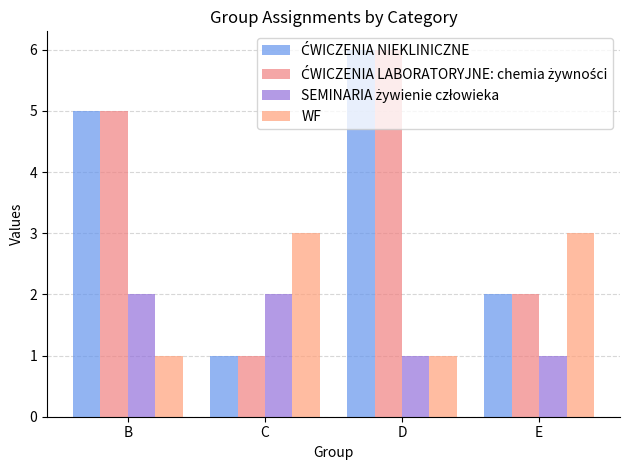

Which category has the lowest value across all series?

C